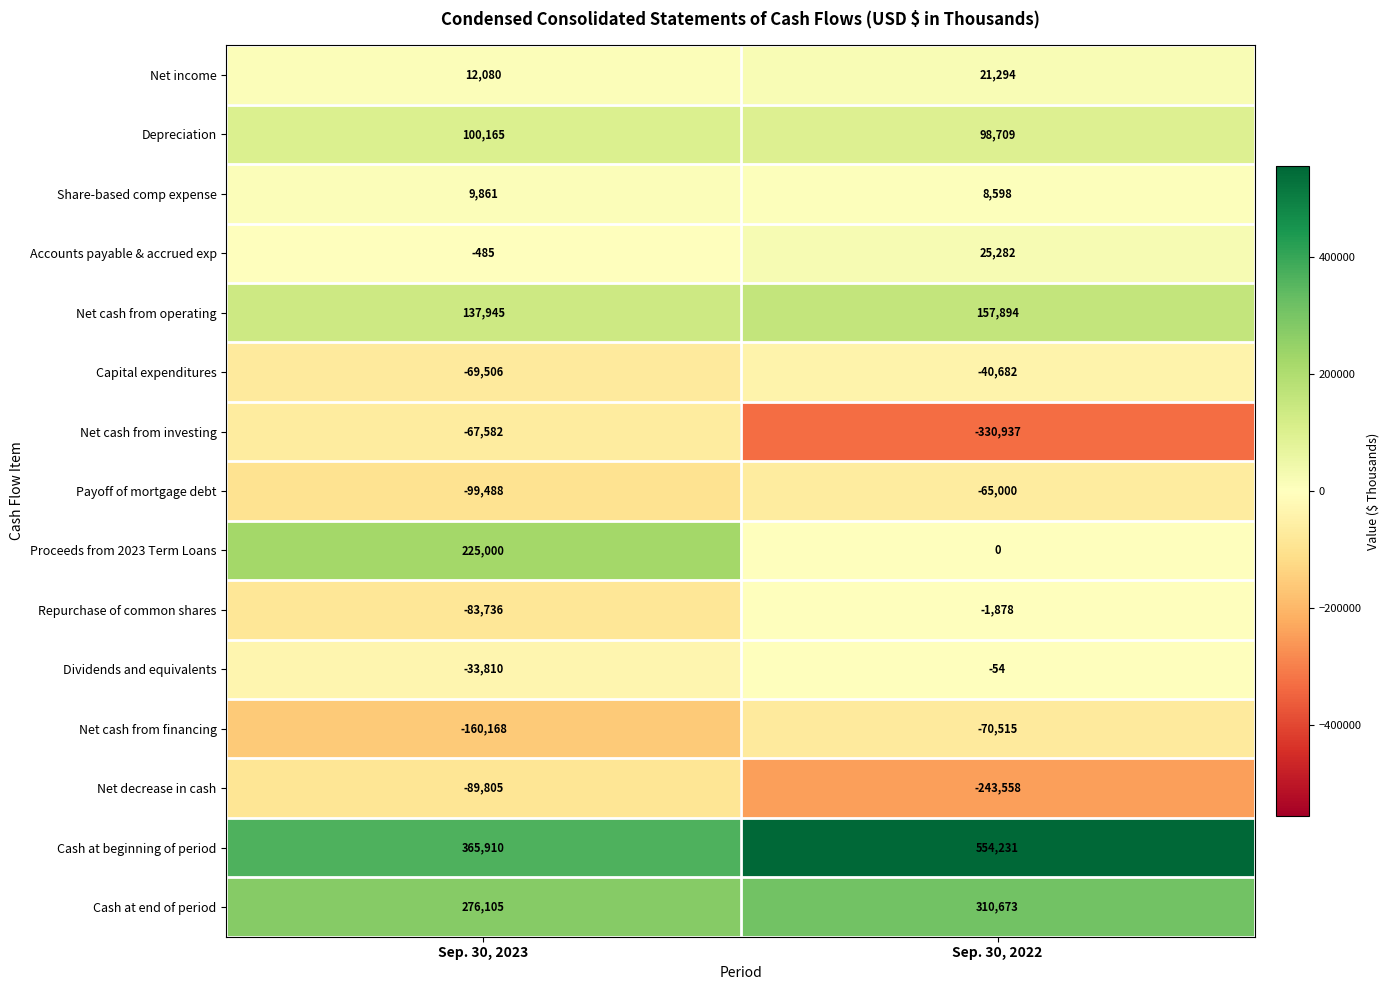

What is the total value across all series at Sep. 30, 2023?

522486